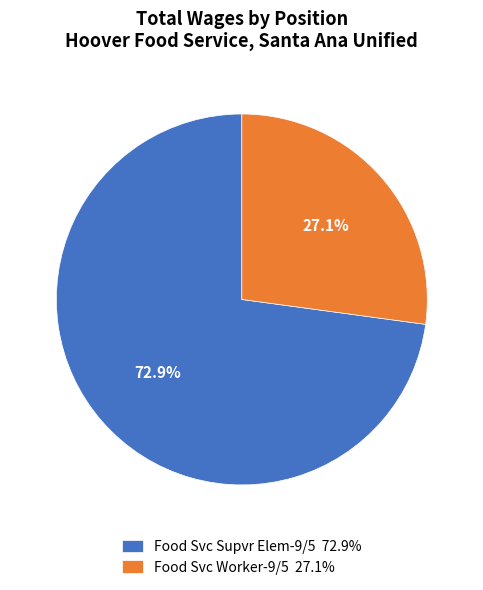

To the nearest percent, what is the difference between the Food Svc Worker-9/5 and Food Svc Supvr Elem-9/5 slice percentages?

46%